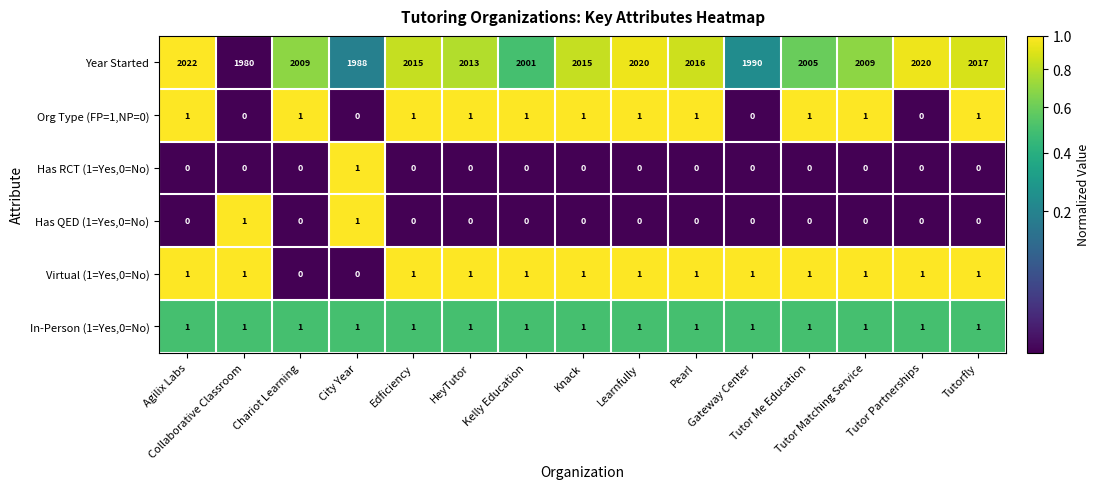

At how many categories does at least one series exceed 311?

15